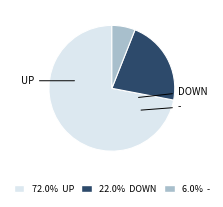

Is there a majority slice in this chart?

Yes